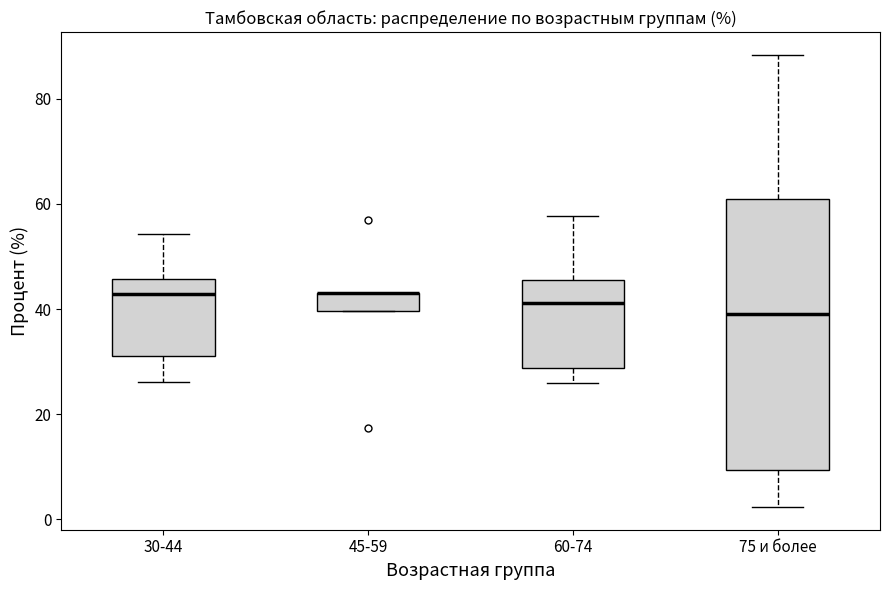

Comparing the boxes themselves (not the whiskers), which one is the tallest?

75 и более